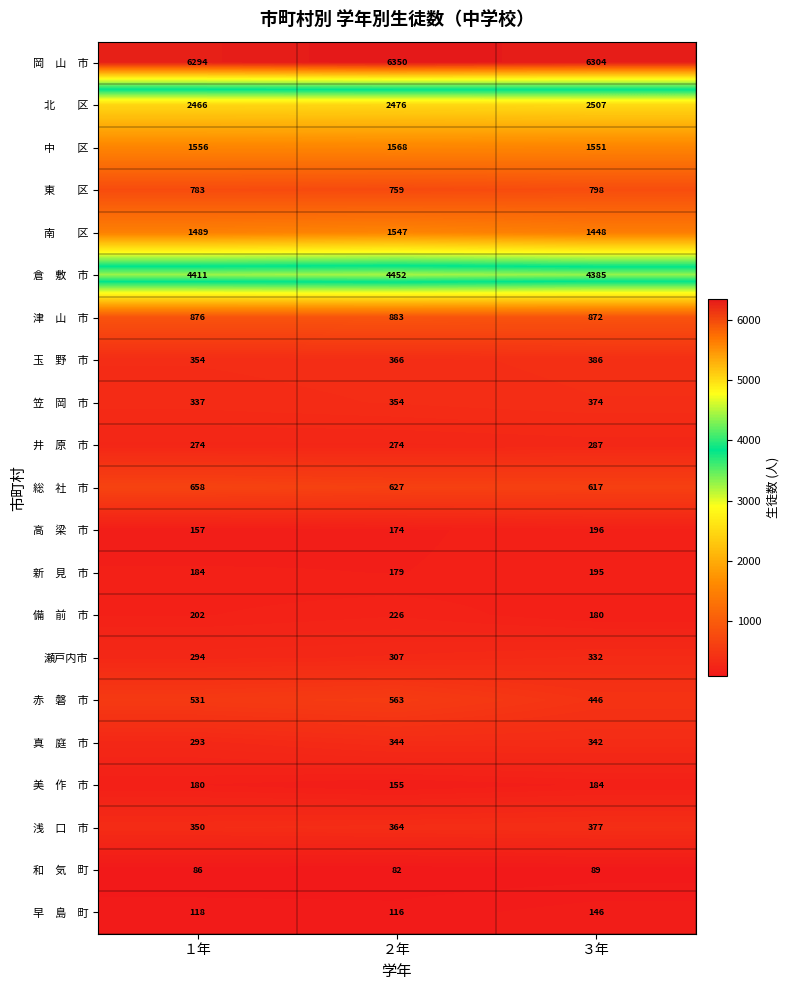

At how many categories does at least one series exceed 3738?

3